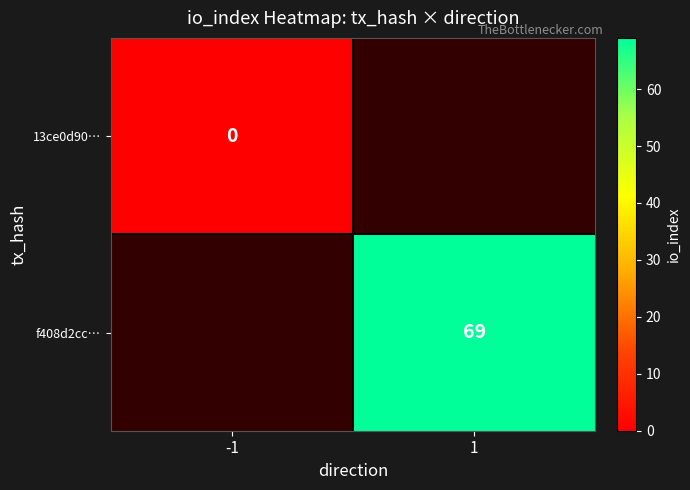

Is the value of 13ce0d90… at -1 greater than the value of f408d2cc… at 1?

No